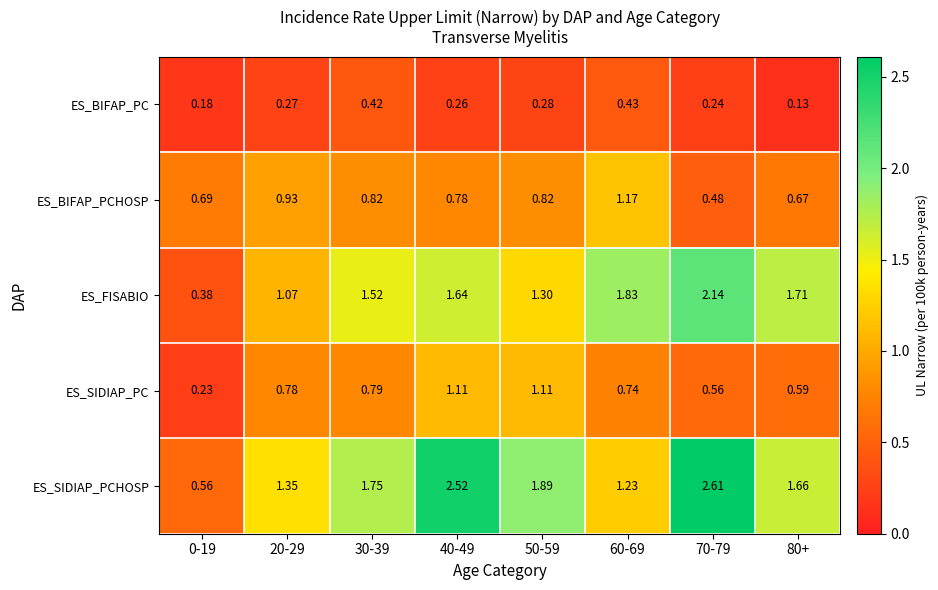

Is the value of ES_BIFAP_PCHOSP at 70-79 greater than the value of ES_SIDIAP_PCHOSP at 70-79?

No